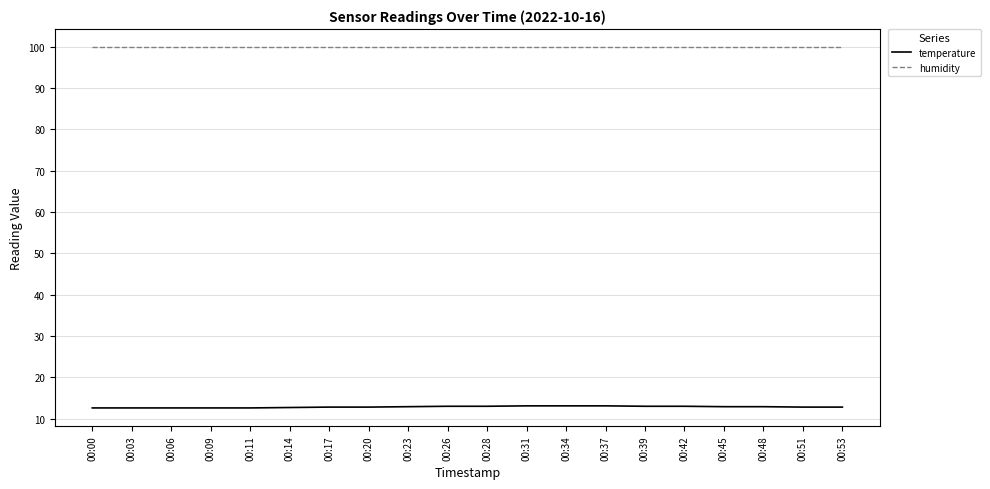

What is the approximate value of humidity at 00:48?

99.9